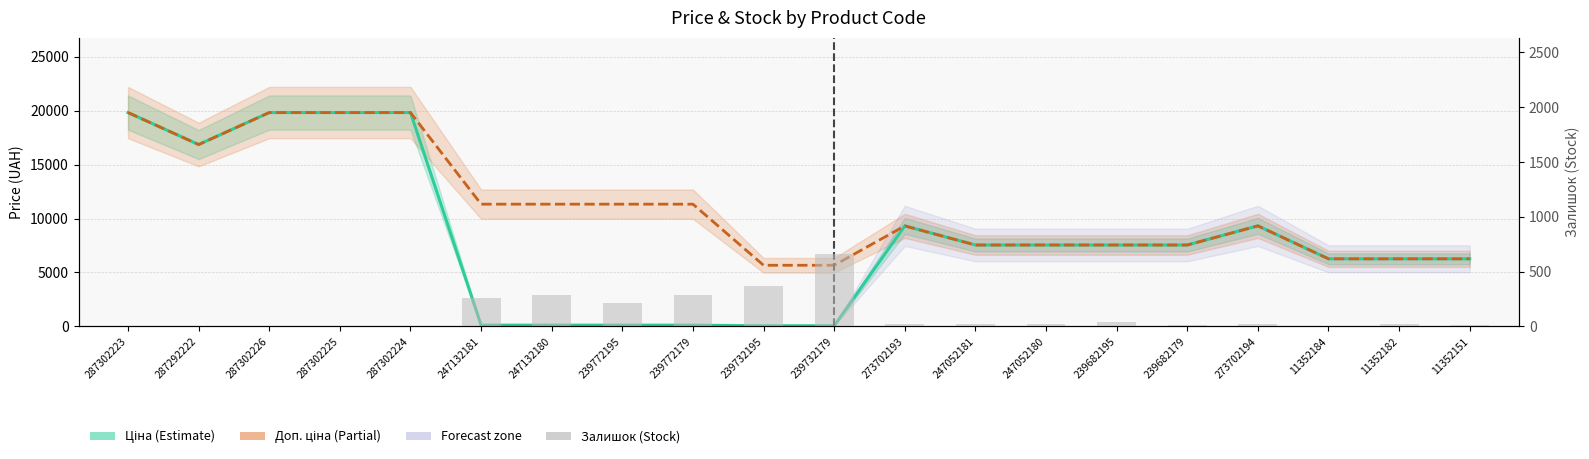

Reading right to left, extract all data points from this chart.

Ціна: 6266.7	6266.7	6266.7	9321.4	7545.9	7545.9	7545.9	7545.9	9321.4	56.7	56.7	113.3	113.3	113.3	113.3	19831.1	19831.1	19831.1	16863.2	19831.1
Доп. ціна: 6266.7	6266.7	6266.7	9321.4	7545.9	7545.9	7545.9	7545.9	9321.4	5667.0	5667.0	11334.0	11334.0	11334.0	11334.0	19831.1	19831.1	19831.1	16863.2	19831.1
Залишок: 16.0	23.0	0.0	18.0	13.0	38.0	21.0	19.0	19.0	658.0	370.0	290.0	215.0	290.0	260.0	3.0	5.0	1.0	4.0	1.0